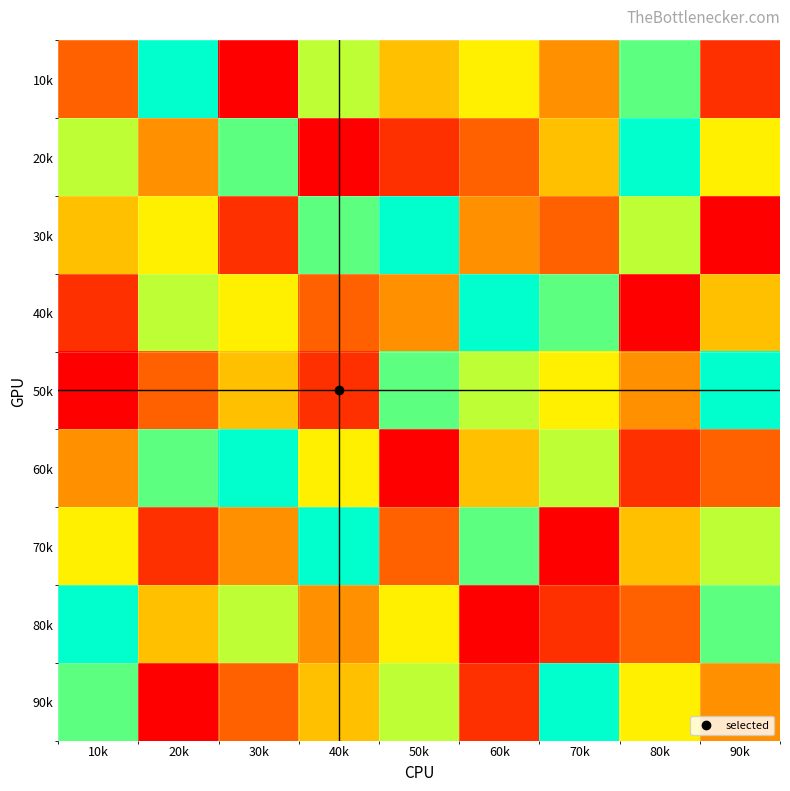

Between 50k and 60k, which is larger?

60k